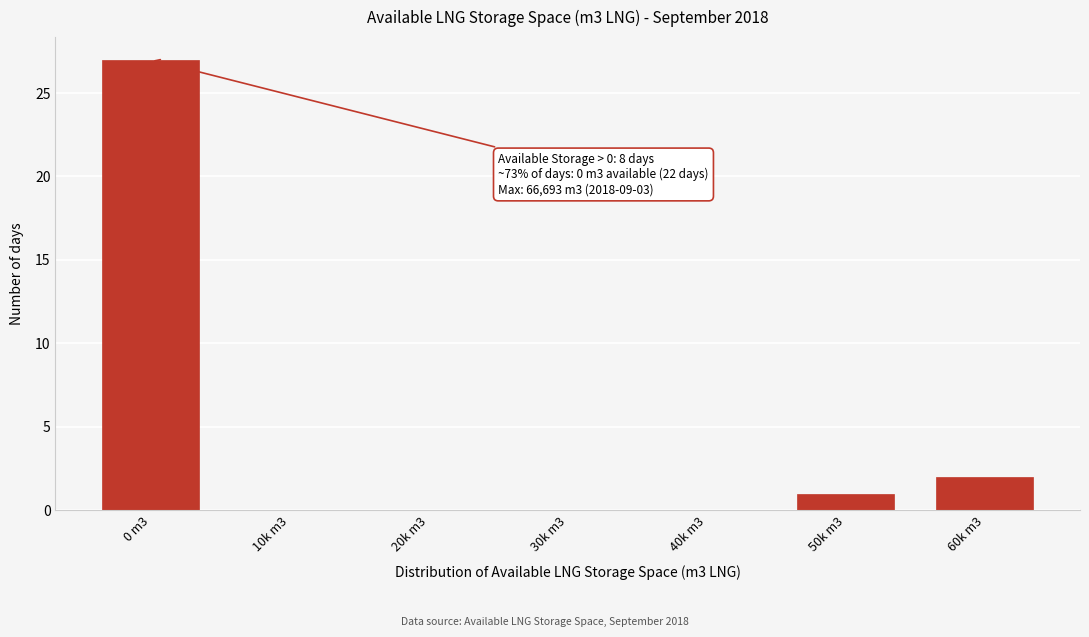

Reading left to right, extract all data points from this chart.

0 m3=27	10k m3=0	20k m3=0	30k m3=0	40k m3=0	50k m3=1	60k m3=2